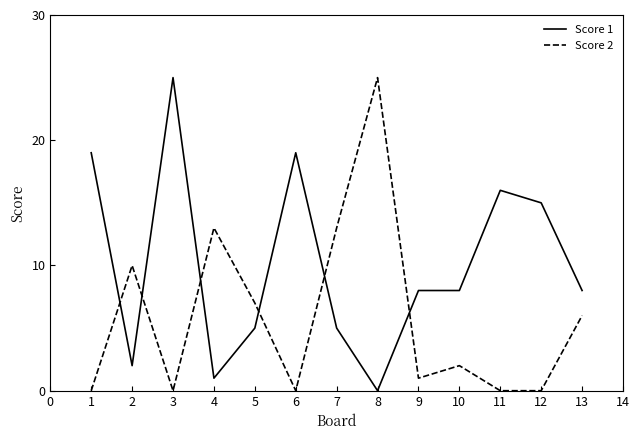

Reading left to right, what are all the values shown in this chart?

Score 1: 19	2	25	1	5	19	5	0	8	8	16	15	8
Score 2: 0	10	0	13	7	0	13	25	1	2	0	0	6